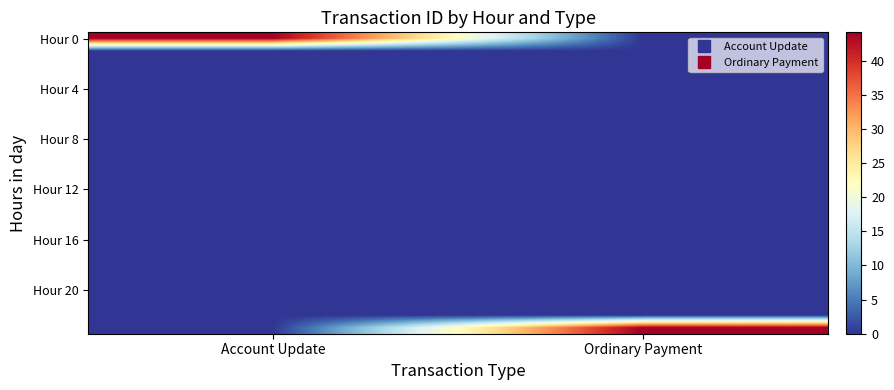

At which category does the chart reach its minimum across all series?

Ordinary Payment